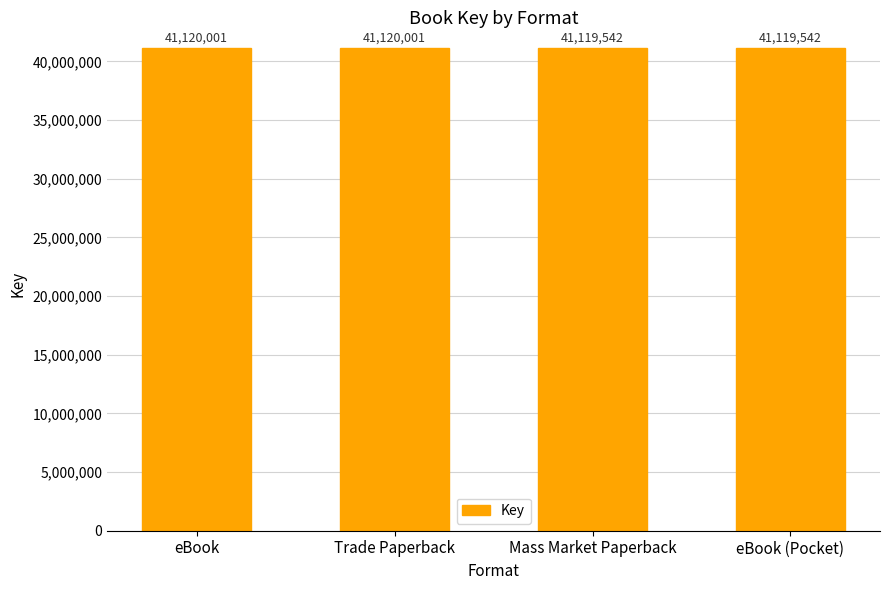

What is the minimum value shown in the chart?

41119542